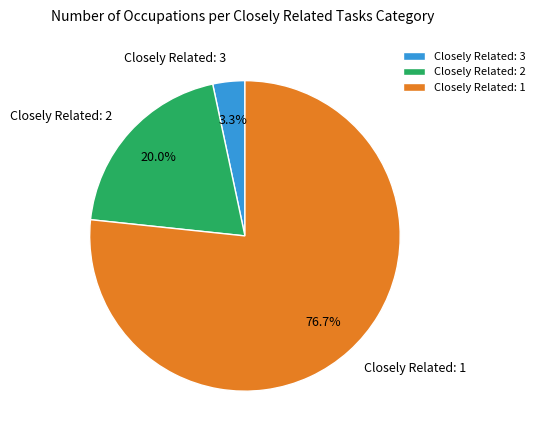

How many slices are in this pie chart?

3